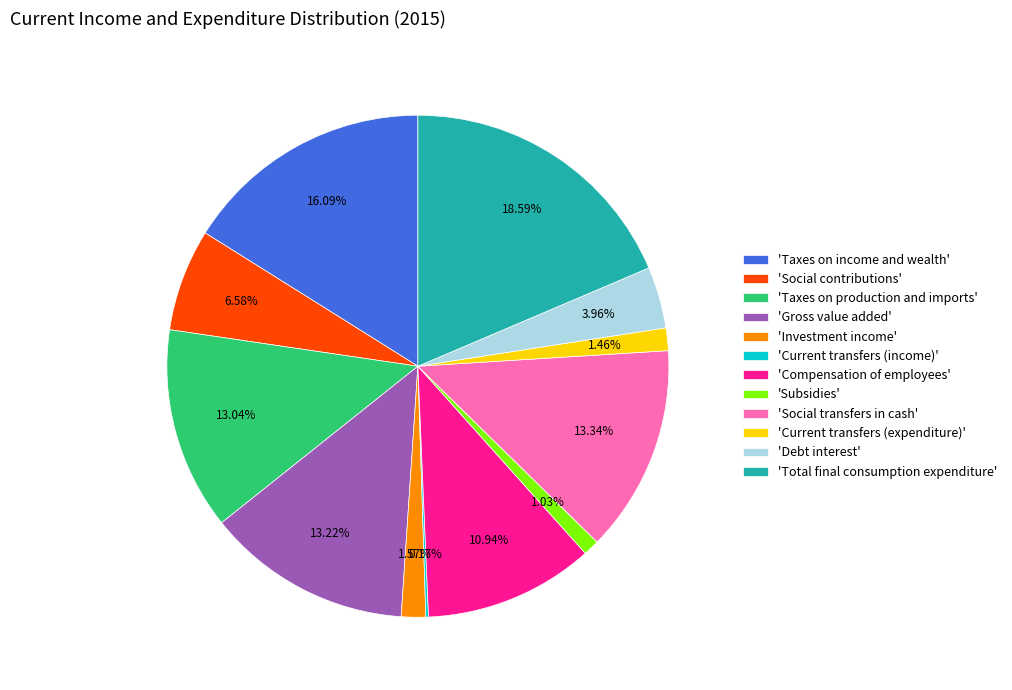

Does 'Social transfers in cash' account for over 50% of the chart?

No